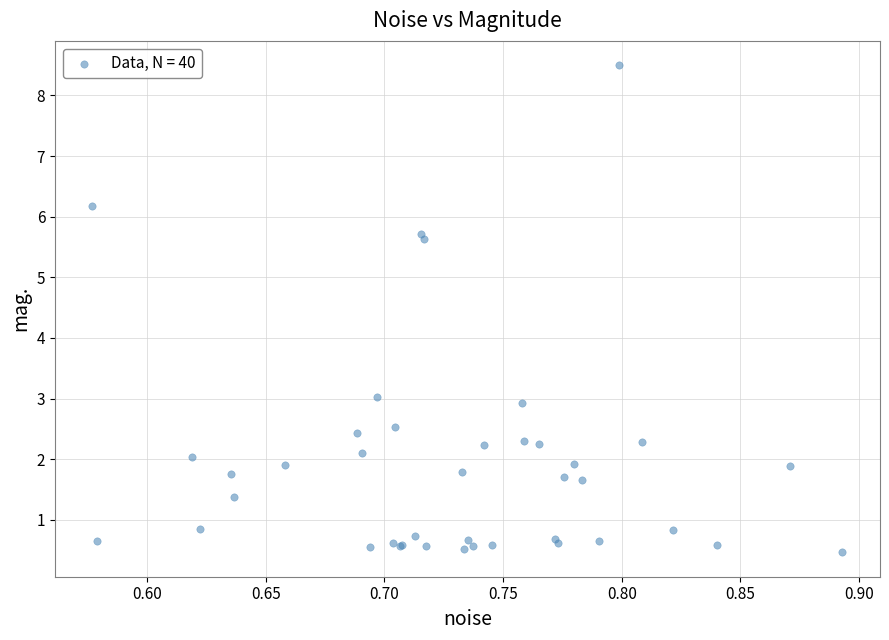

What Y value in the scatter plot is closest to 4?

3.0